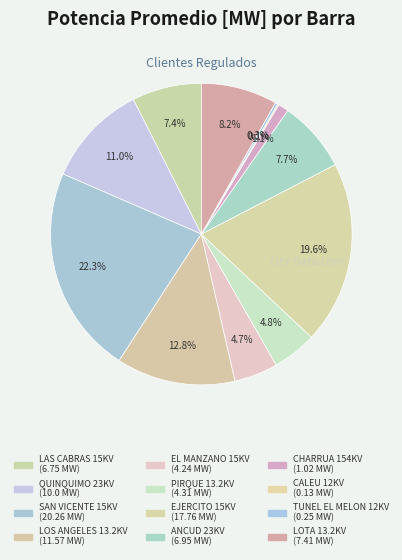

Rank the categories by value from highest to lowest.

SAN VICENTE 15KV, EJERCITO 15KV, LOS ANGELES 13.2KV, QUINQUIMO 23KV, LOTA 13.2KV, ANCUD 23KV, LAS CABRAS 15KV, PIRQUE 13.2KV, EL MANZANO 15KV, CHARRUA 154KV, TUNEL EL MELON 12KV, CALEU 12KV